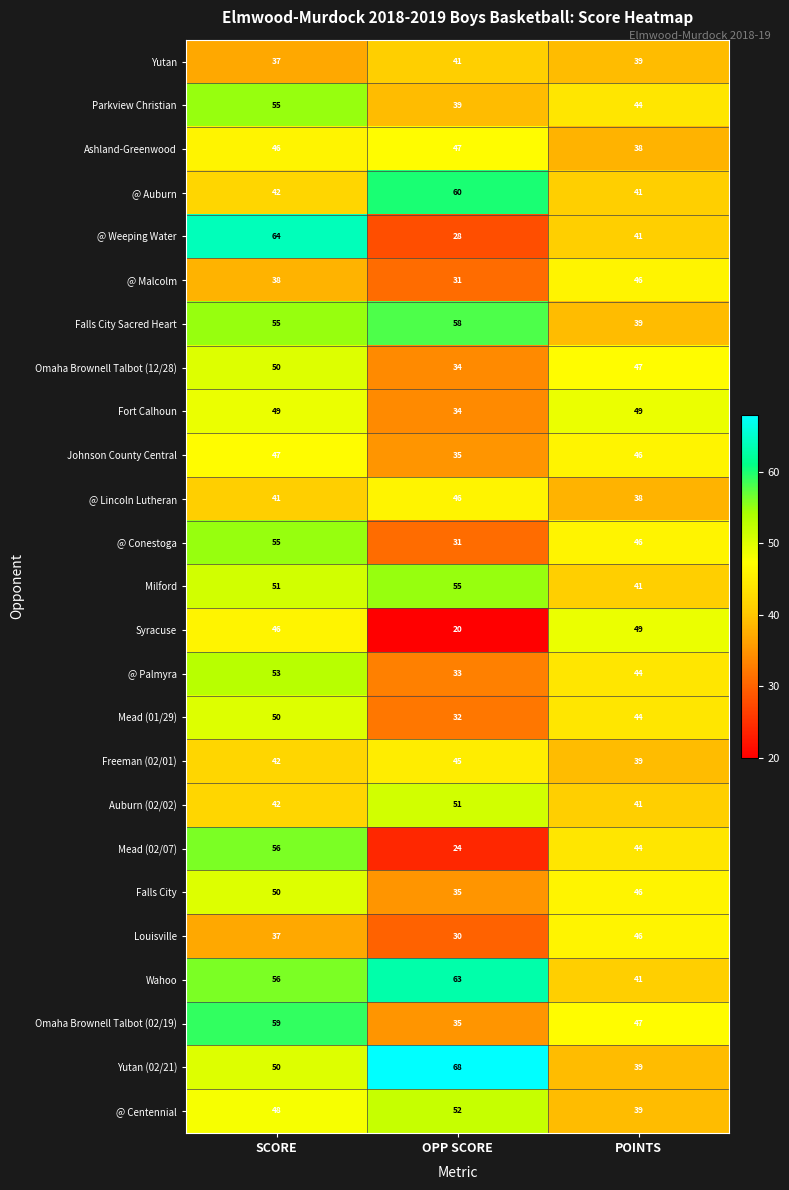

List the labels in order of Wahoo value, smallest first.

POINTS, SCORE, OPP SCORE